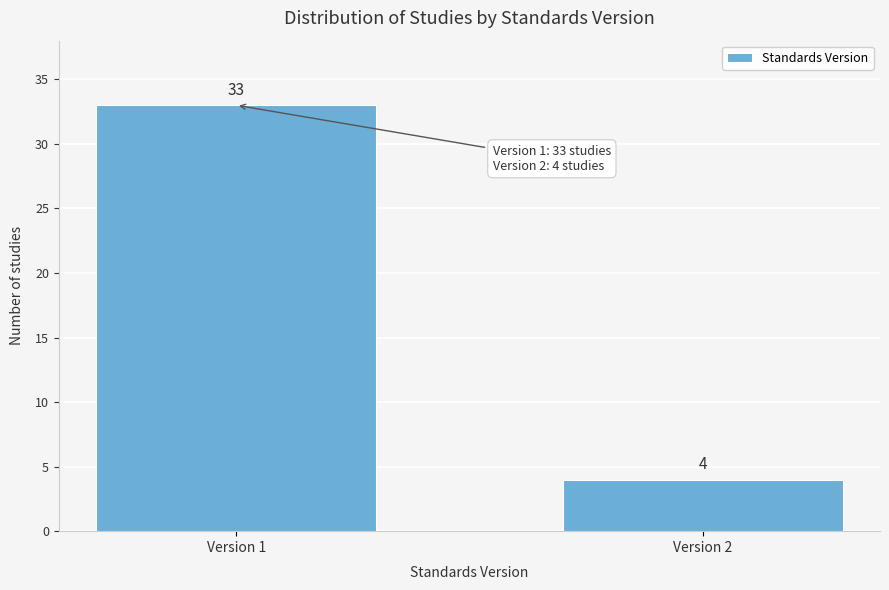

Reading left to right, what are all the values shown in this chart?

Version 1=33	Version 2=4